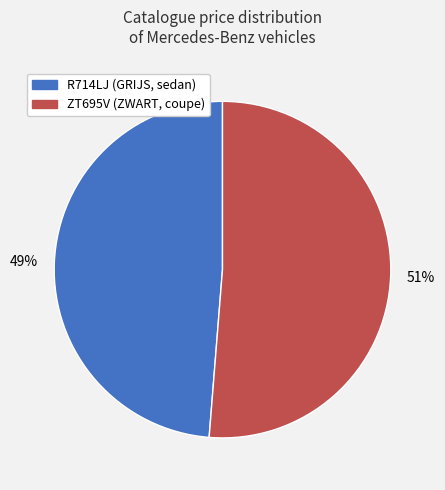

To the nearest percent, what percentage of the pie is R714LJ?

49%